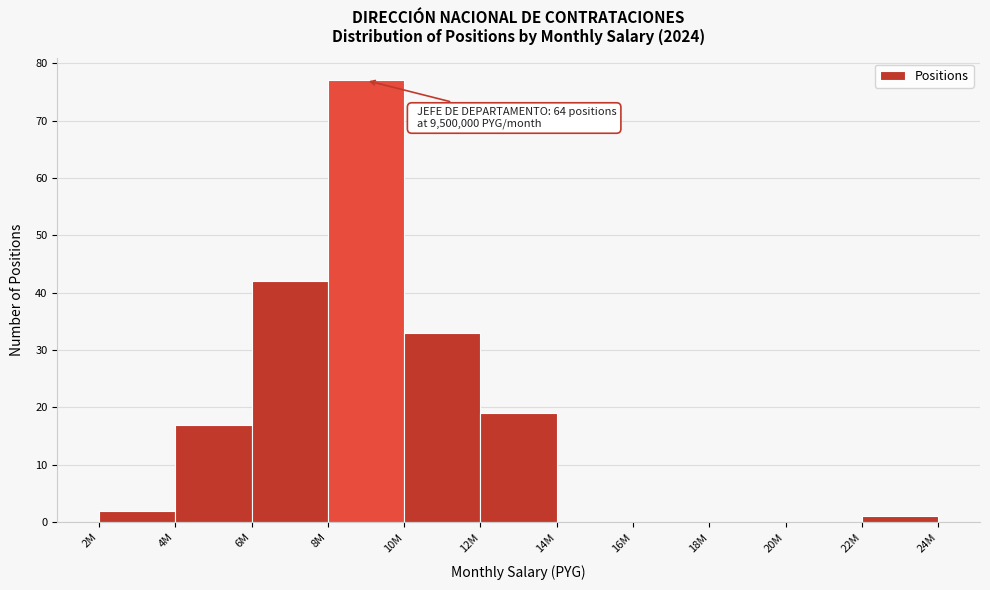

The value at 10M is 55. True or false?

False